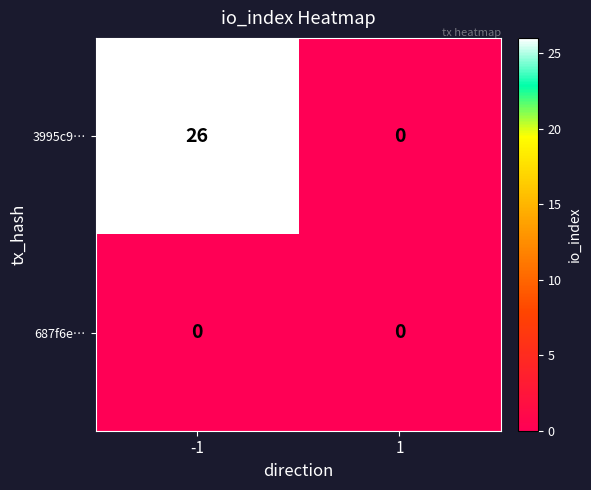

What is the total value across all series at -1?

26